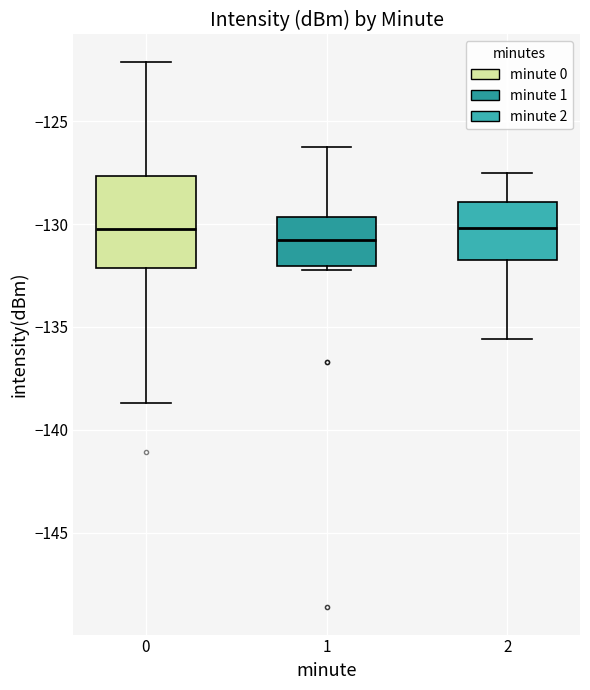

Reading left to right, read every box against the y-axis: the position of its median line, the range the box covers, and the ends of its whiskers. The values are not printed on the chart, so give them approximately, as read against the axis.

0: median -130.5, box -132.0 to -127.5, whiskers -138.5 to -122.0
1: median -131.0, box -132.0 to -129.5, whiskers -132.0 (just below the box's lower edge) to -126.0
2: median -130.0, box -131.5 to -129.0, whiskers -135.5 to -127.5